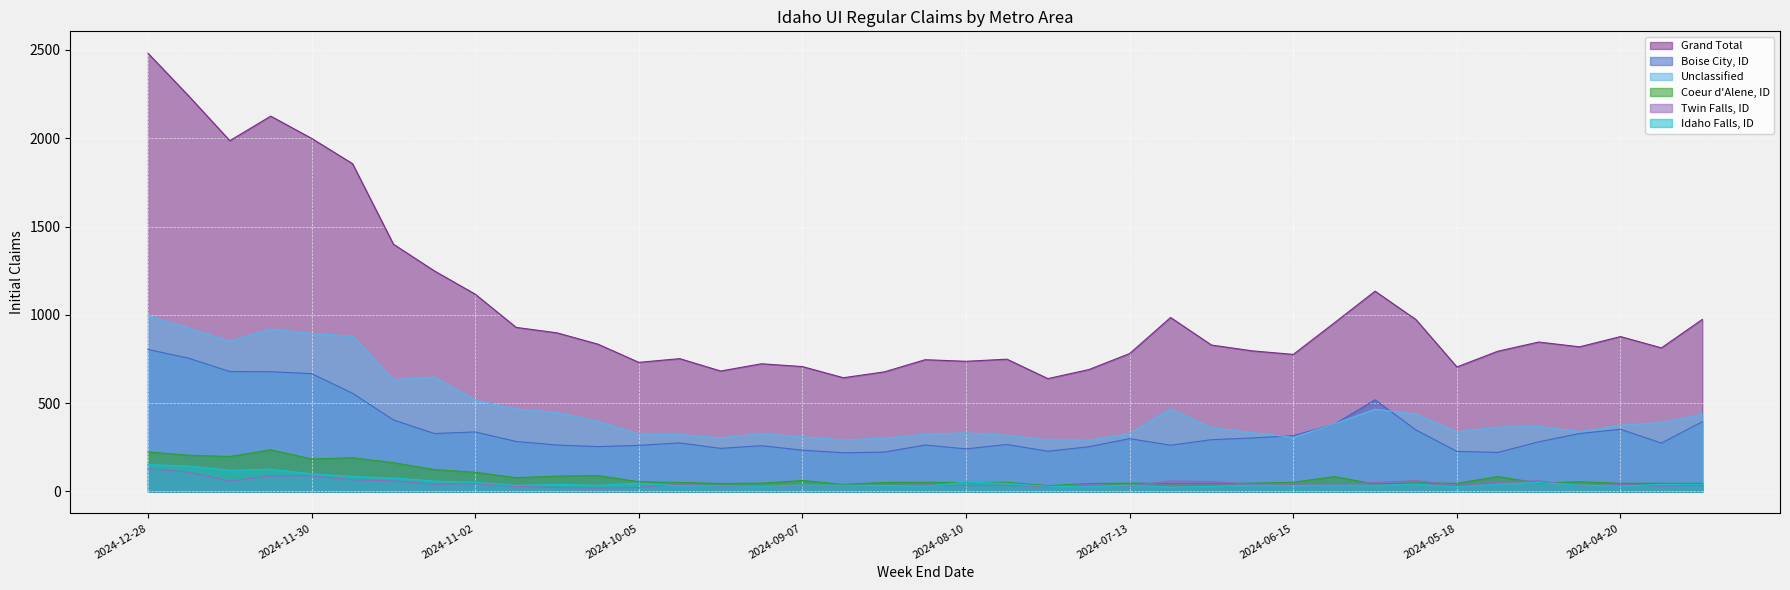

How many data points does each series have?

39